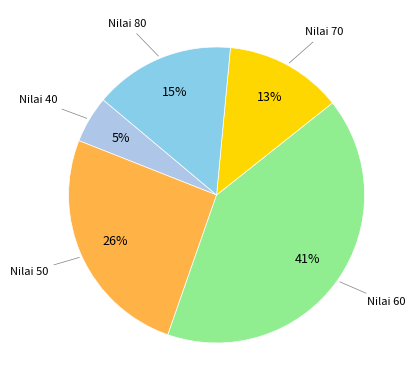

How many slices are in this pie chart?

5